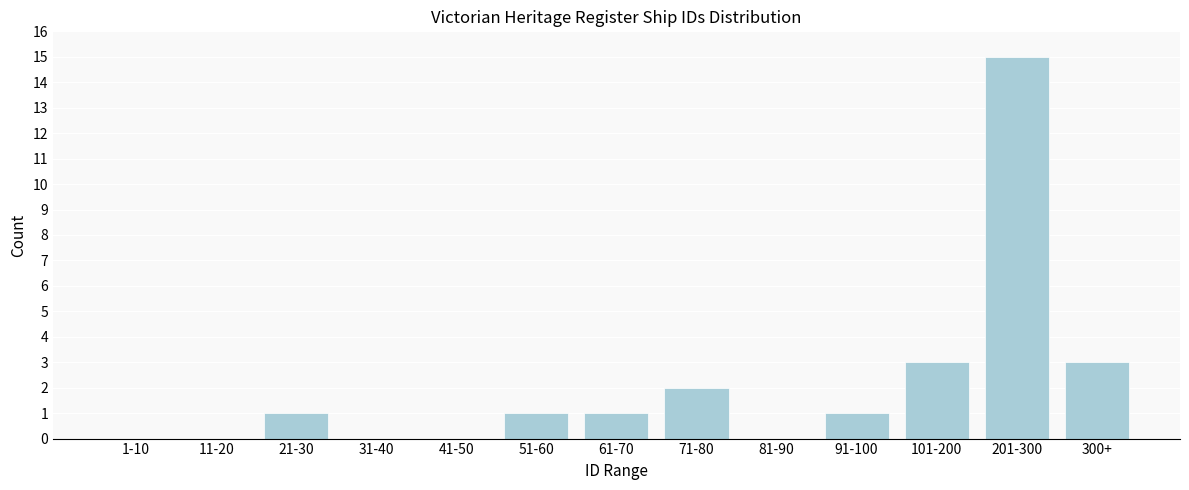

Reading right to left, what are all the values shown in this chart?

300+=3	201-300=15	101-200=3	91-100=1	81-90=0	71-80=2	61-70=1	51-60=1	41-50=0	31-40=0	21-30=1	11-20=0	1-10=0